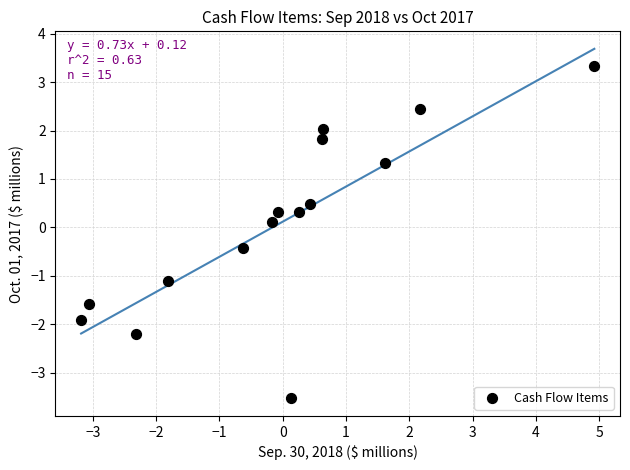

What is the range of X values (max minus min)?

8.1